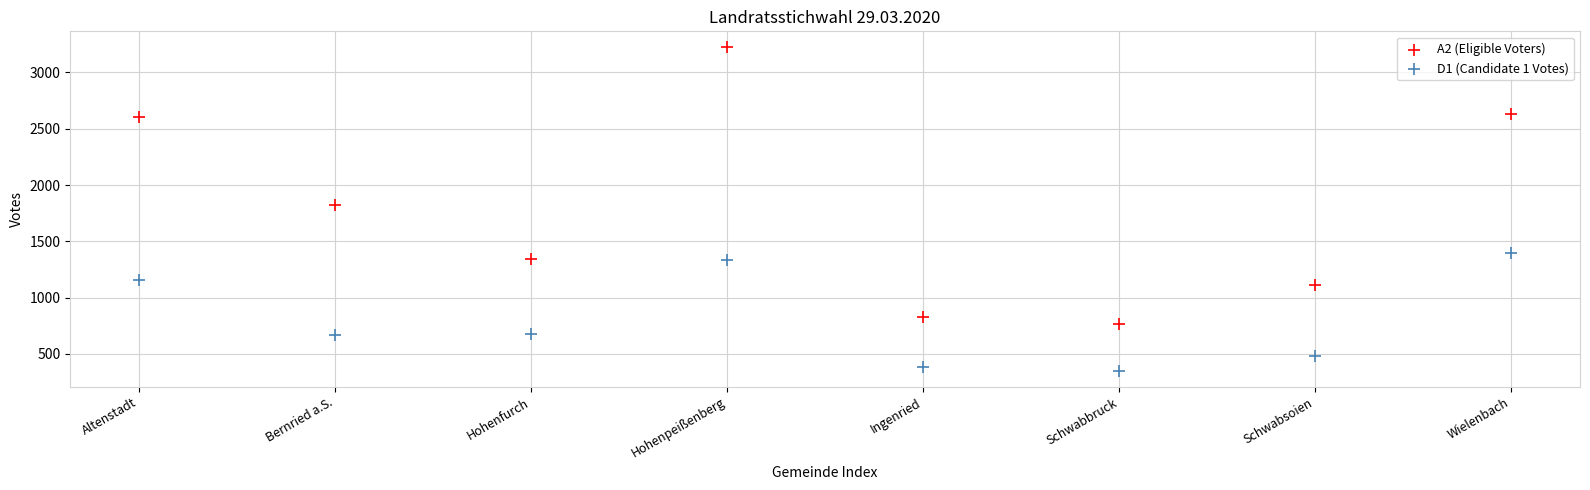

Which series reaches the minimum Y coordinate?

D1 (Candidate 1 Votes)